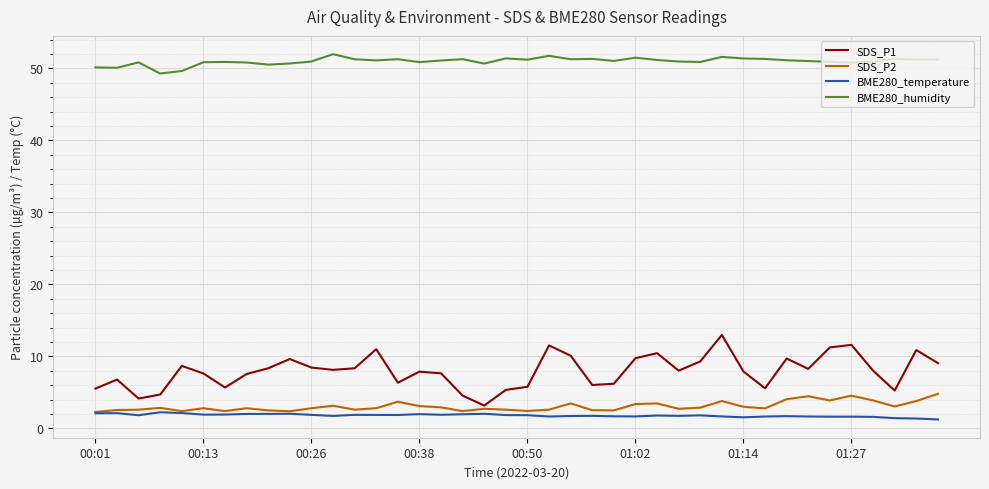

True or false: BME280_humidity and SDS_P2 cross at least once.

False